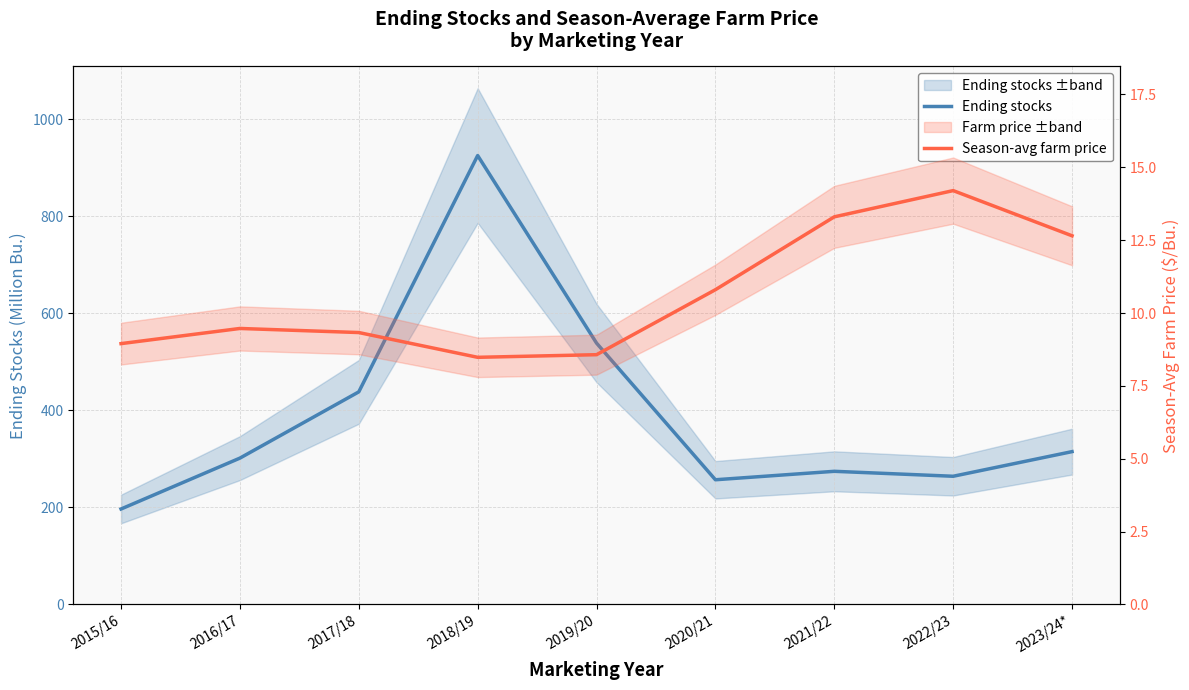

What is the maximum value shown in the chart?

925.1